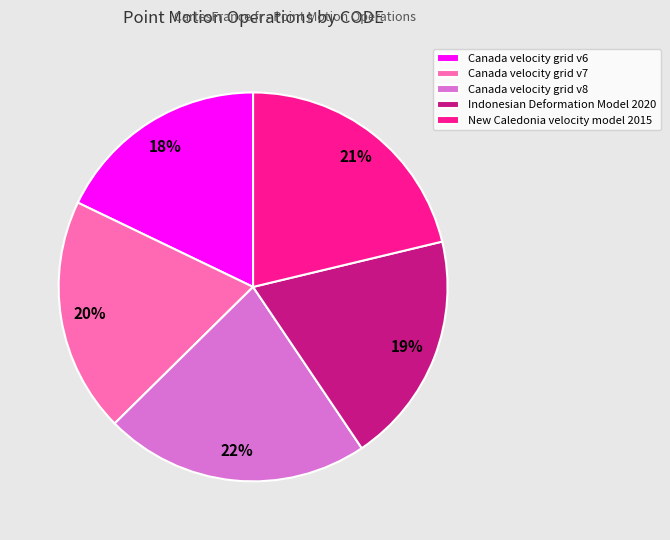

Is the sum of Canada velocity grid v6 and Canada velocity grid v8 greater than half?

No